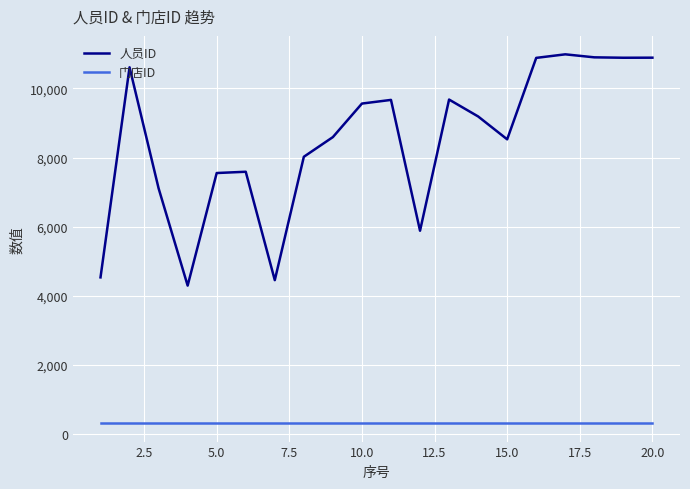

List the series in order of their peak value, lowest first.

门店ID, 人员ID